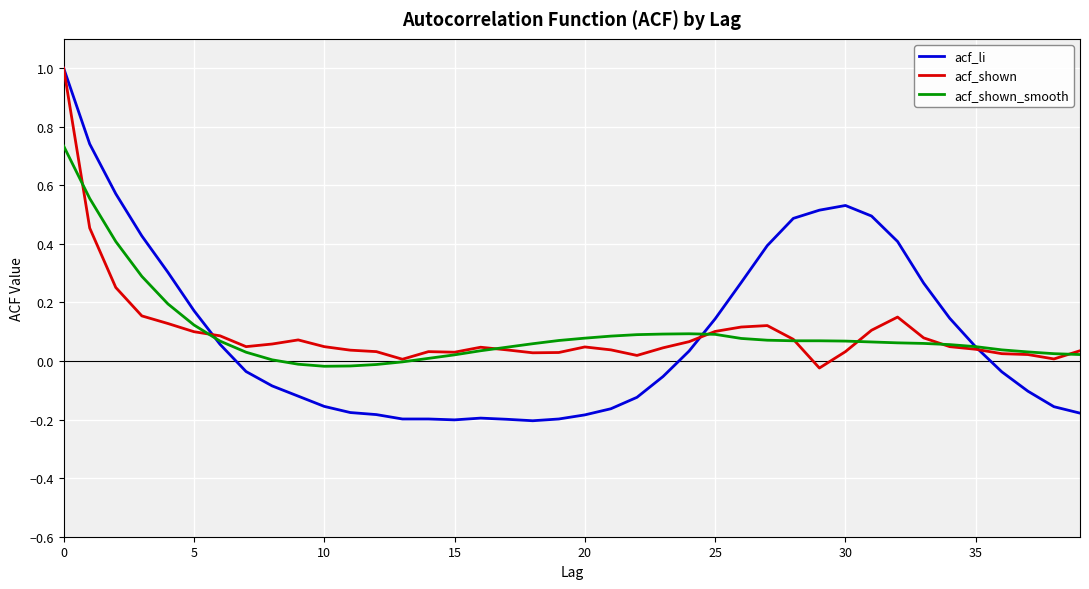

How many intersections are there between acf_li and acf_shown_smooth?

3